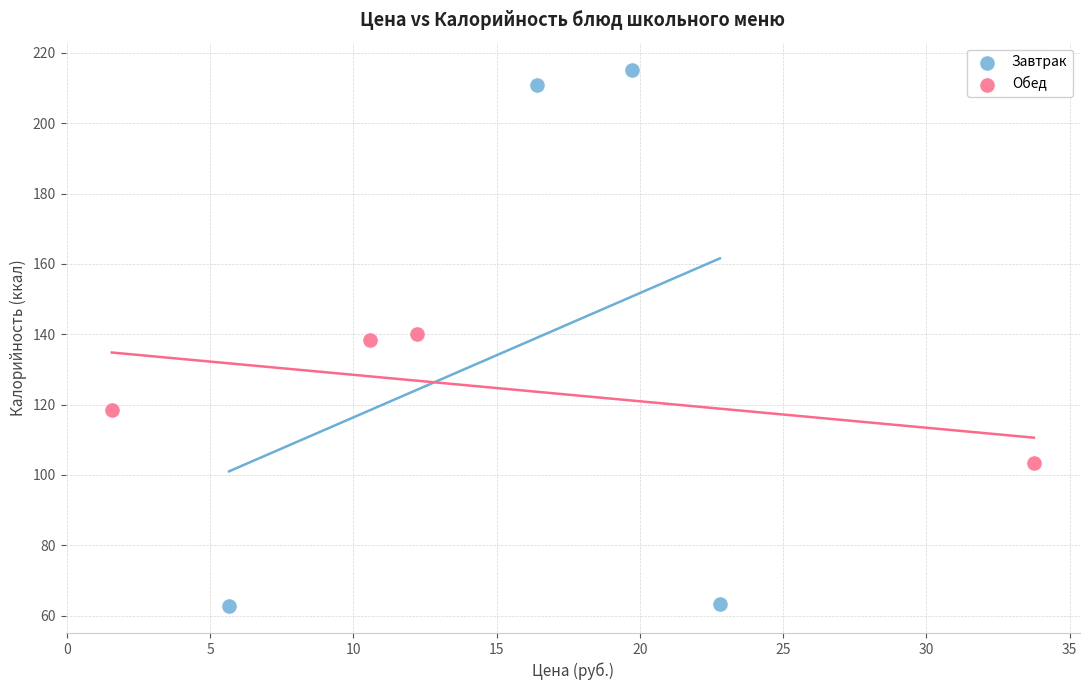

Which series has the largest Y range (max minus min)?

Завтрак